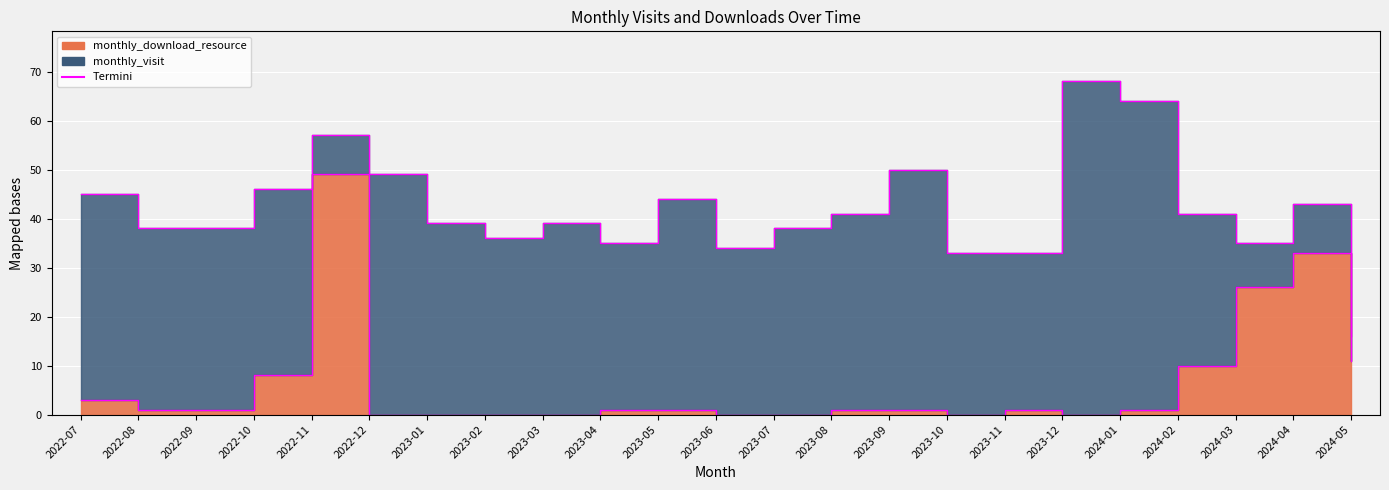

Reading left to right, transcribe all the data shown in this chart.

monthly_visit: 2022-07=45	2022-08=38	2022-09=38	2022-10=46	2022-11=57	2022-12=49	2023-01=39	2023-02=36	2023-03=39	2023-04=35	2023-05=44	2023-06=34	2023-07=38	2023-08=41	2023-09=50	2023-10=33	2023-11=33	2023-12=68	2024-01=64	2024-02=41	2024-03=35	2024-04=43	2024-05=16
monthly_download_resource: 2022-07=3	2022-08=1	2022-09=1	2022-10=8	2022-11=49	2022-12=0	2023-01=0	2023-02=0	2023-03=0	2023-04=1	2023-05=1	2023-06=0	2023-07=0	2023-08=1	2023-09=1	2023-10=0	2023-11=1	2023-12=0	2024-01=1	2024-02=10	2024-03=26	2024-04=33	2024-05=11